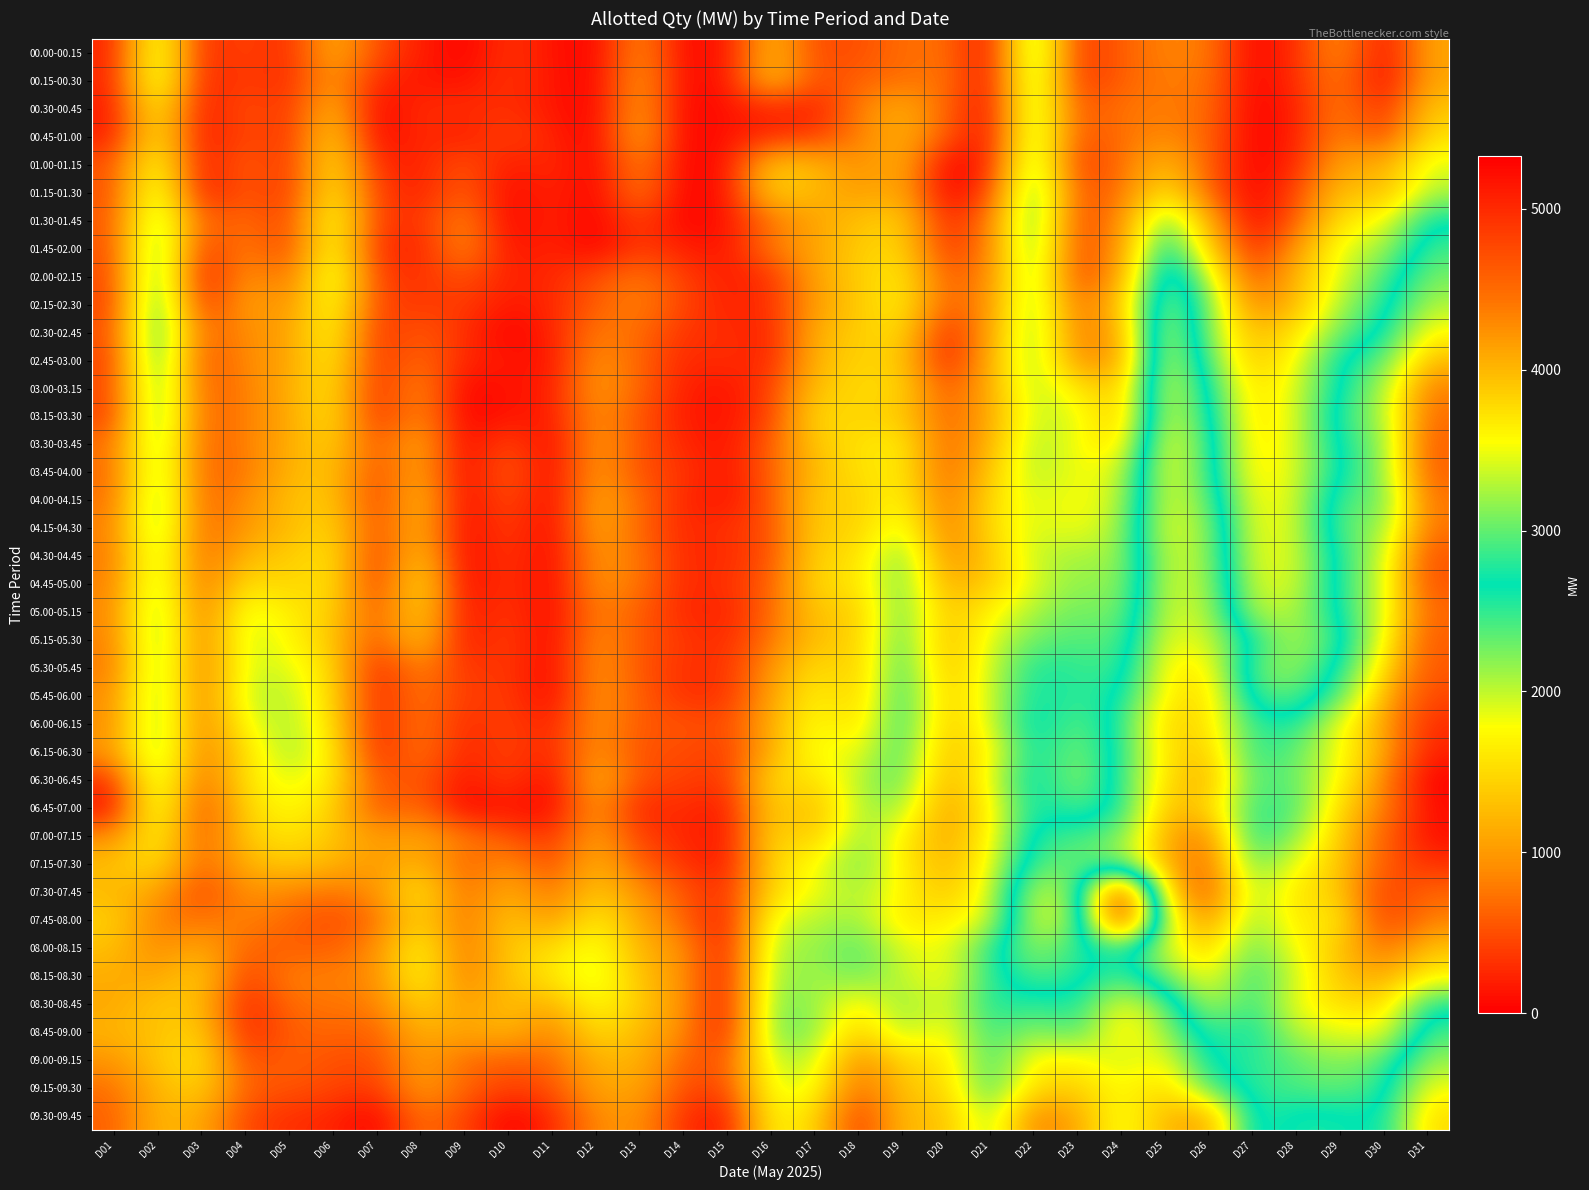

List the series in order of their peak value, highest first.

06.30-06.45, 06.45-07.00, 07.00-07.15, 06.15-06.30, 06.00-06.15, 07.15-07.30, 07.30-07.45, 07.45-08.00, 05.45-06.00, 04.30-04.45, 04.45-05.00, 05.30-05.45, 05.15-05.30, 03.30-03.45, 03.45-04.00, 05.00-05.15, 03.15-03.30, 08.00-08.15, 04.00-04.15, 04.15-04.30, 03.00-03.15, 08.15-08.30, 02.45-03.00, 08.30-08.45, 02.30-02.45, 08.45-09.00, 02.15-02.30, 09.00-09.15, 02.00-02.15, 09.15-09.30, 01.45-02.00, 09.30-09.45, 01.30-01.45, 01.15-01.30, 00.00-00.15, 01.00-01.15, 00.15-00.30, 00.30-00.45, 00.45-01.00